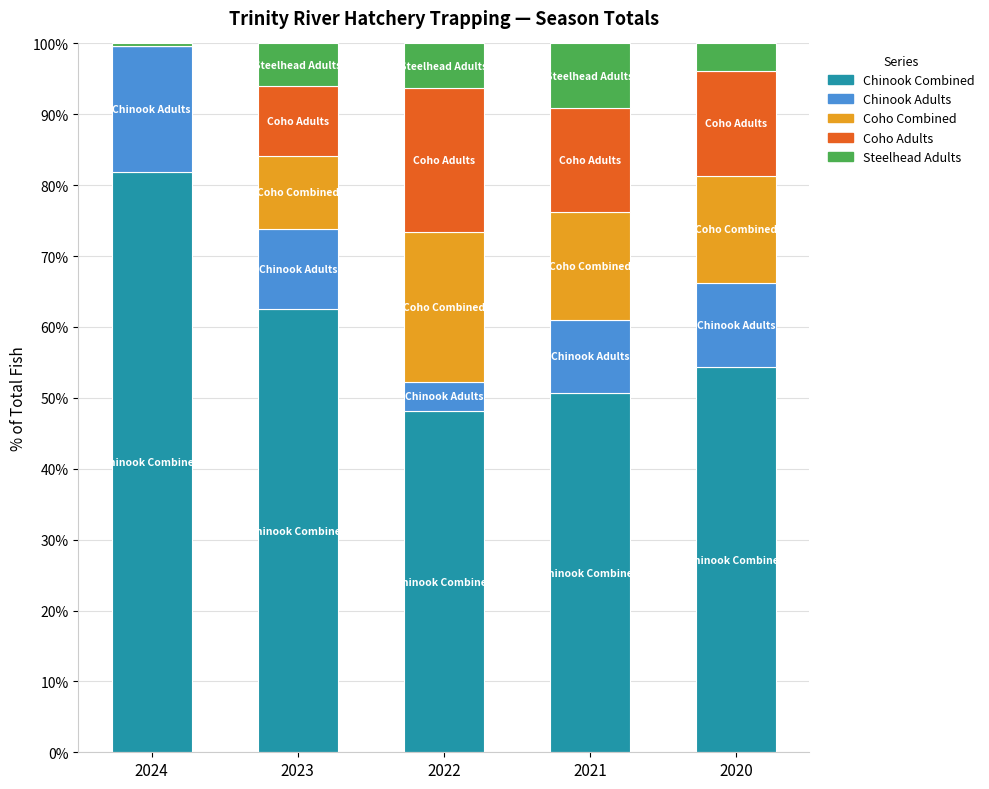

What is the sum of all Chinook Combined values?

297.6